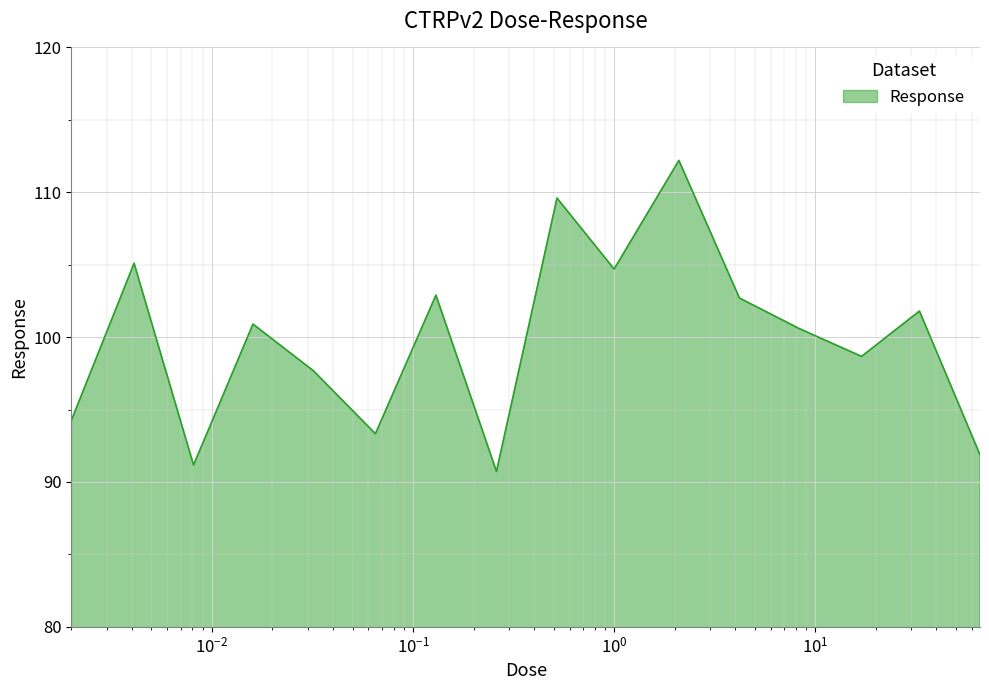

What is the minimum value shown in the chart?

90.7